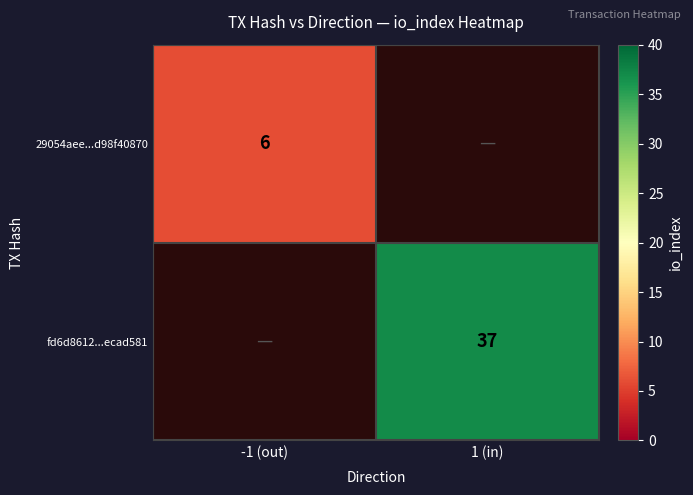

True or false: fd6d8612...ecad581 has a value of 37 at 1 (in).

True